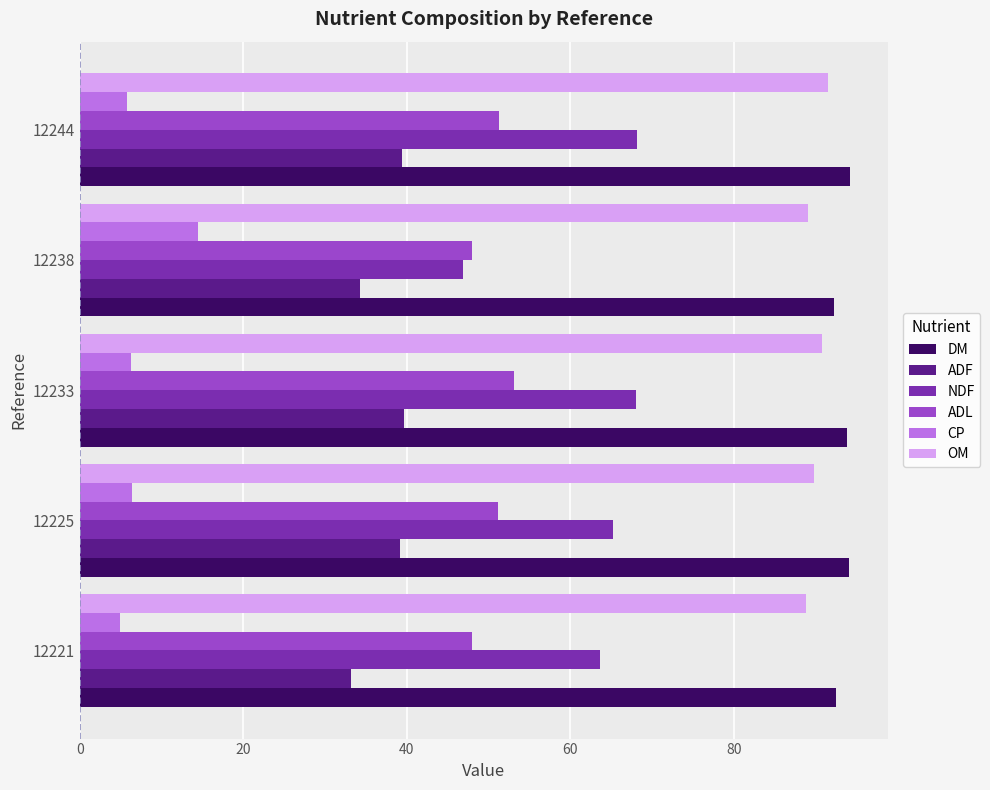

What is the spread (max minus min) of values at 12244?

88.3